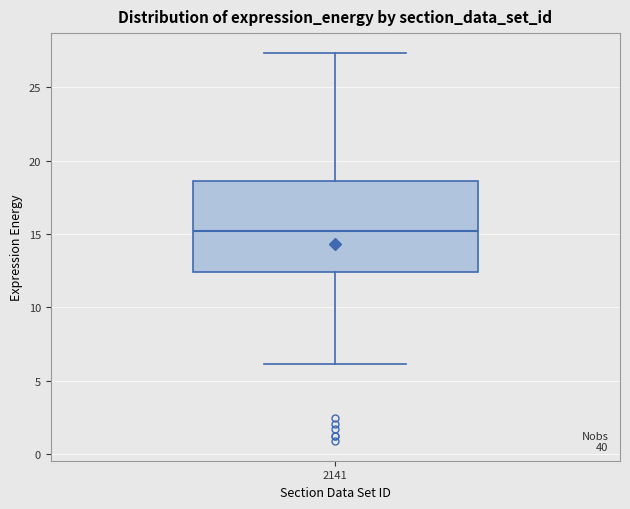

Transcribe this box plot: give where the median line is, the range the box spans, and where the two whiskers end, as read against the y-axis. The values are not printed on the chart, so give them approximately, as read against the axis.

median 15.0, box 12.5 to 18.5, whiskers 6.0 to 27.5